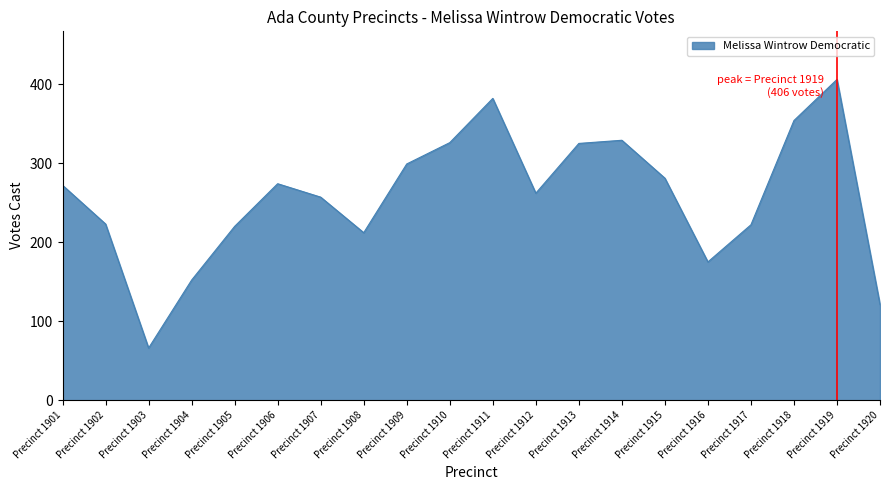

What is the difference between the maximum and minimum values?

340